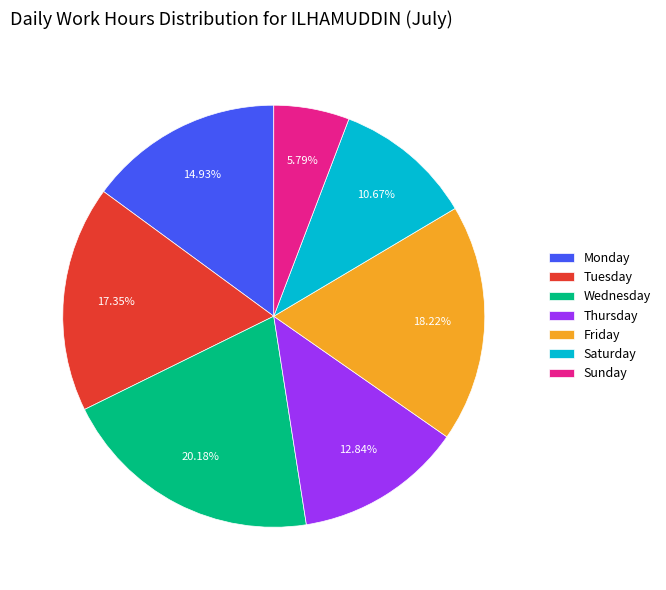

Rank the categories by value from highest to lowest.

Wednesday, Friday, Tuesday, Monday, Thursday, Saturday, Sunday